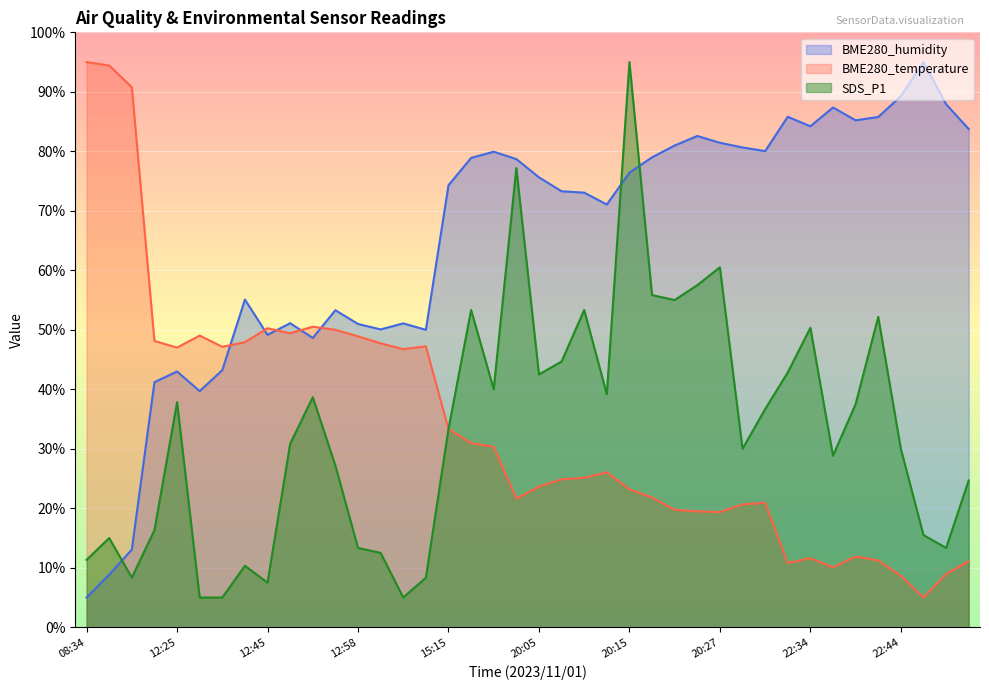

At which category is the sum across all series the highest?

20:15